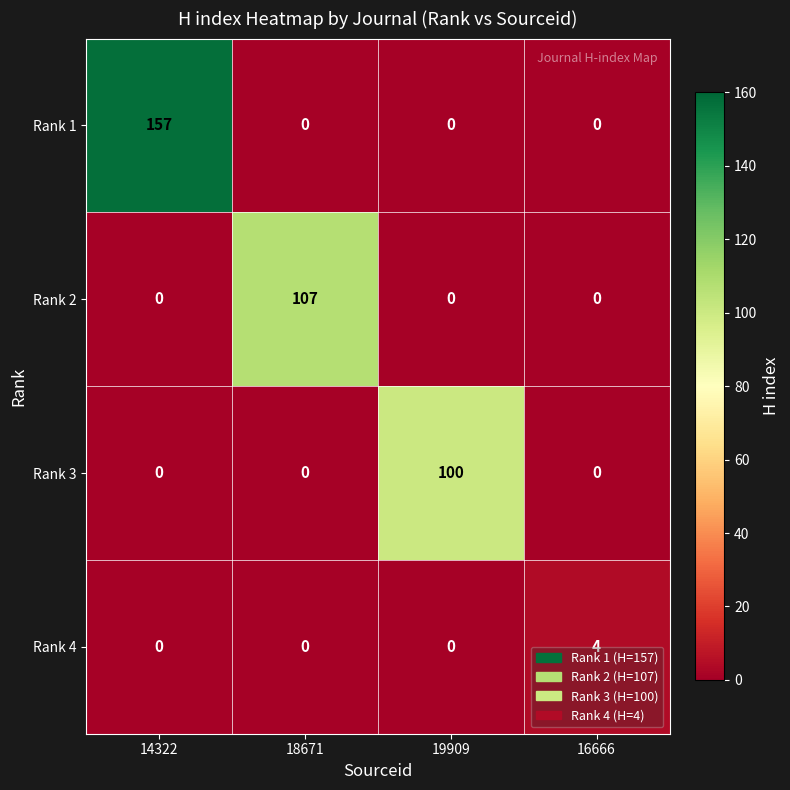

What is the difference between the highest and lowest values at 14322?

157